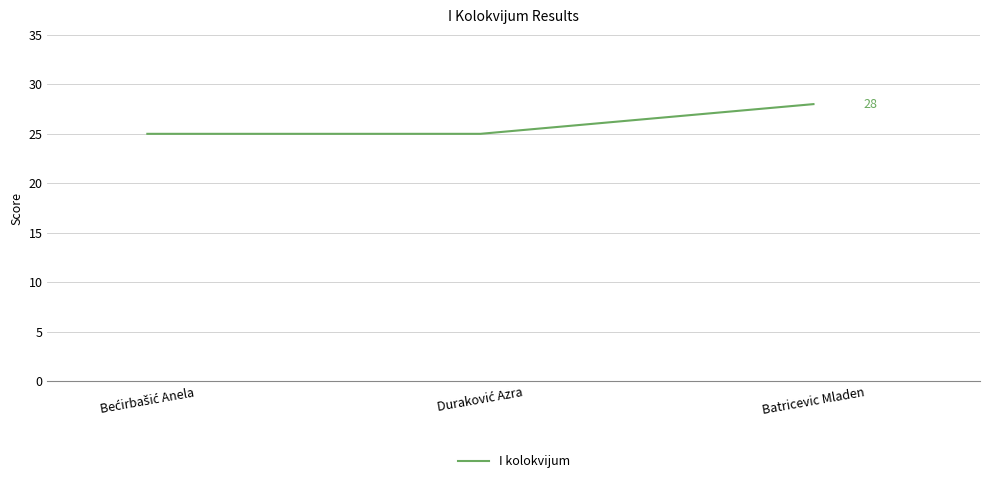

Count the number of data series in this chart.

1